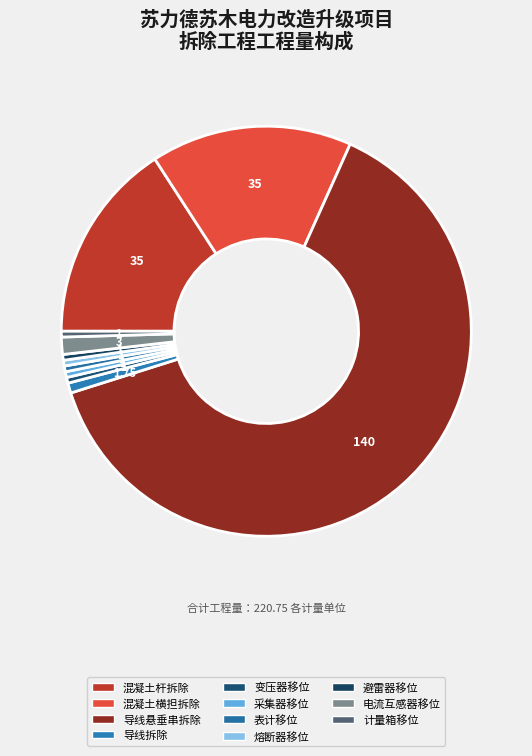

How many segments does this pie chart have?

11